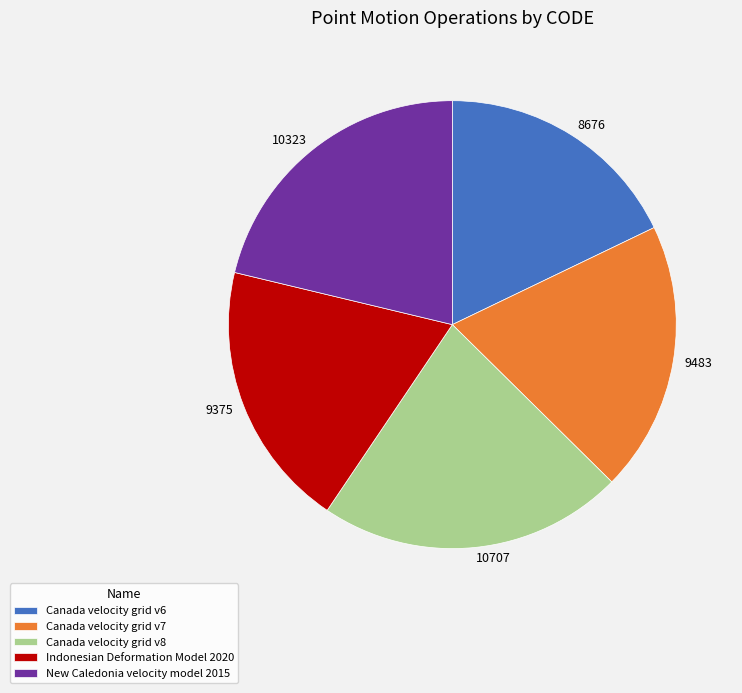

Between 9375 and 10323, which is larger?

10323